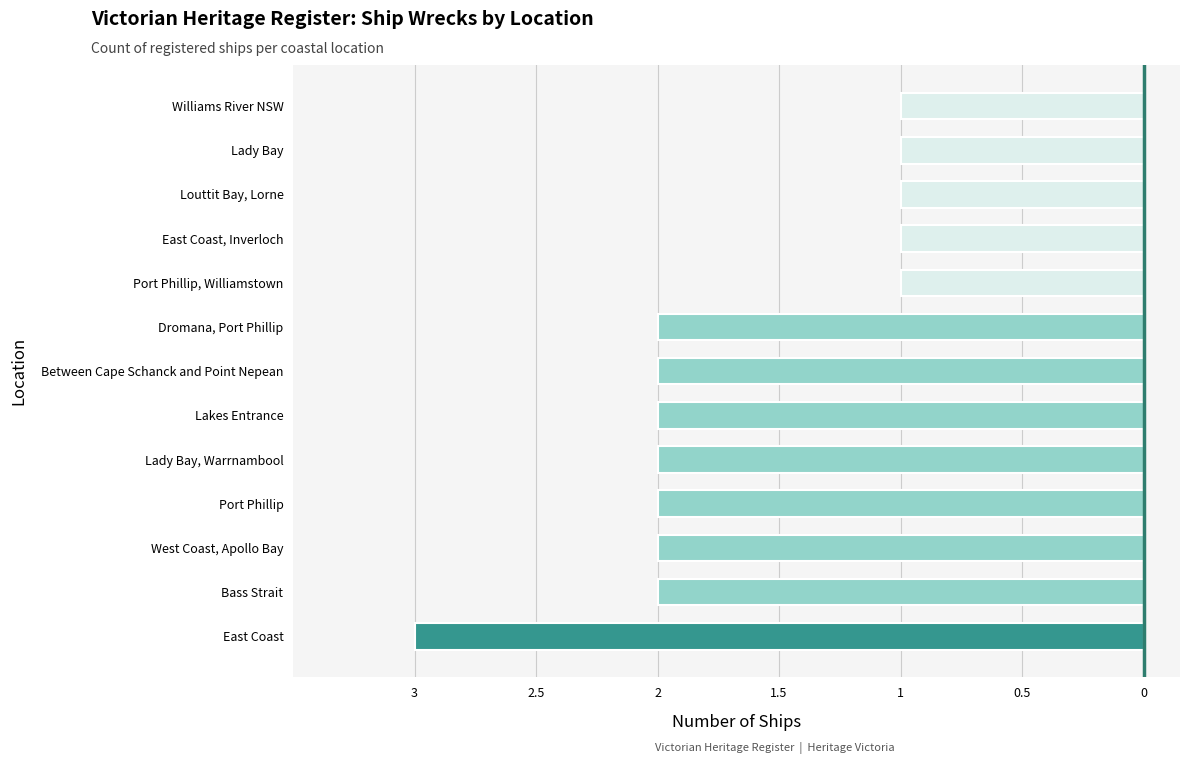

Does the chart contain any negative values?

Yes